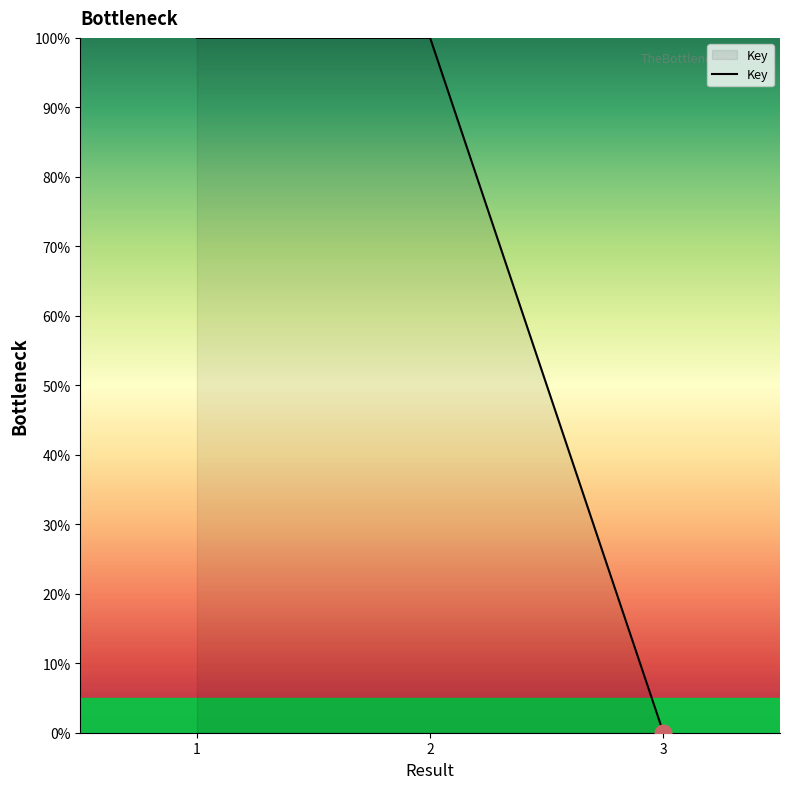

What is the average value?

66.7